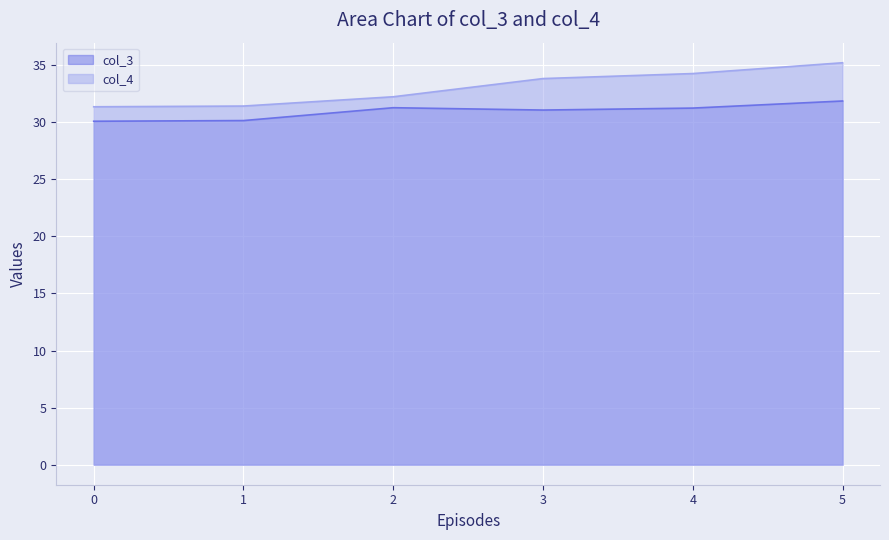

True or false: col_4 and col_3 cross at least once.

False